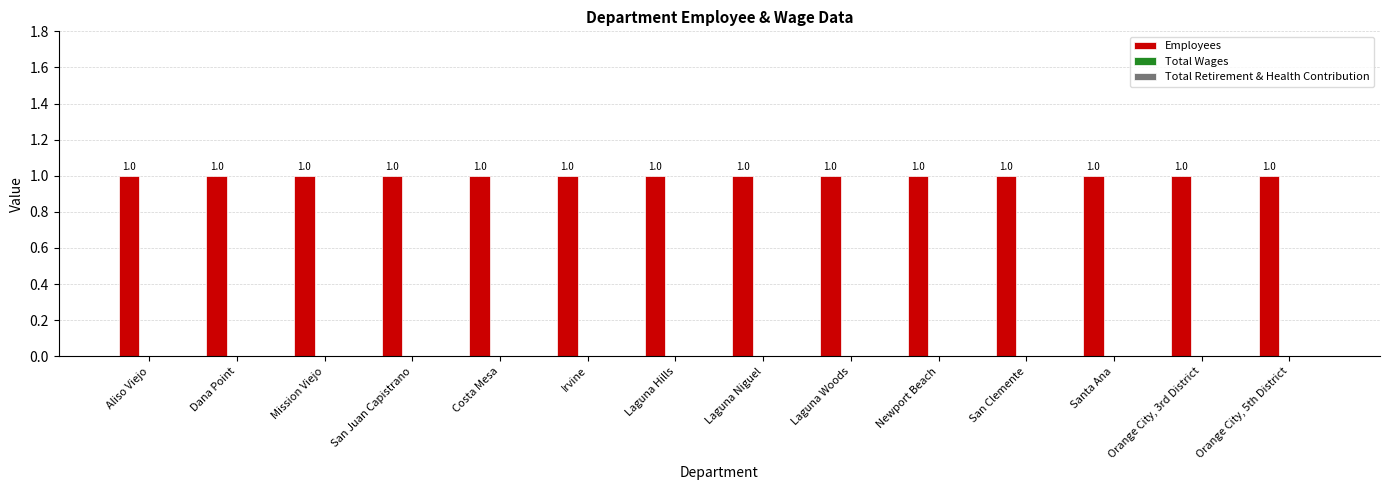

List the labels in order of Employees value, smallest first.

Aliso Viejo, Dana Point, Mission Viejo, San Juan Capistrano, Costa Mesa, Irvine, Laguna Hills, Laguna Niguel, Laguna Woods, Newport Beach, San Clemente, Santa Ana, Orange City, 3rd District, Orange City, 5th District